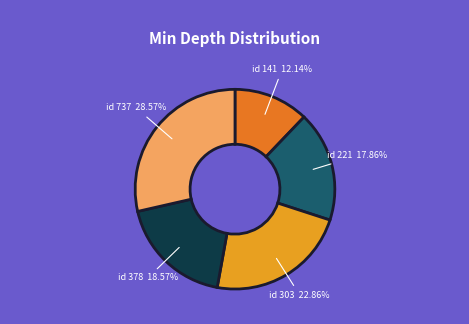

Does any single category account for the majority?

No